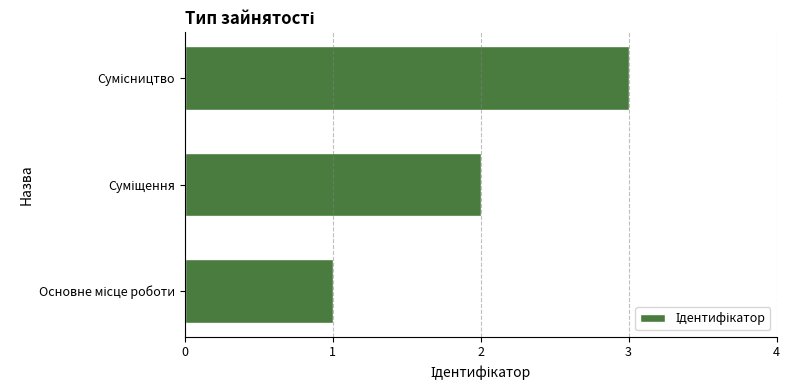

What is the maximum value shown in the chart?

3